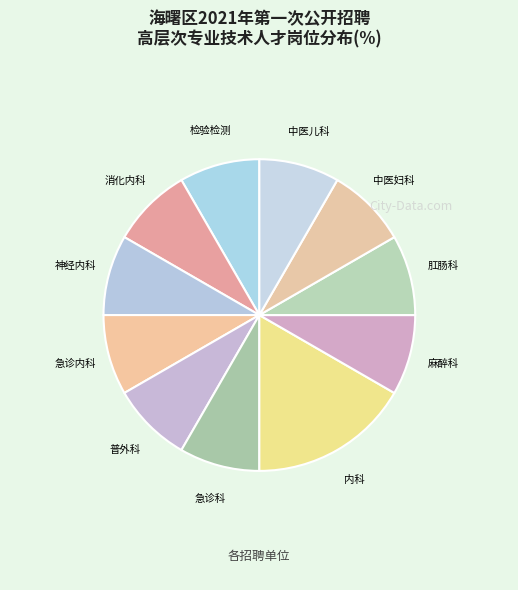

Do 中医儿科 and 急诊内科 together represent more than half of the pie?

No